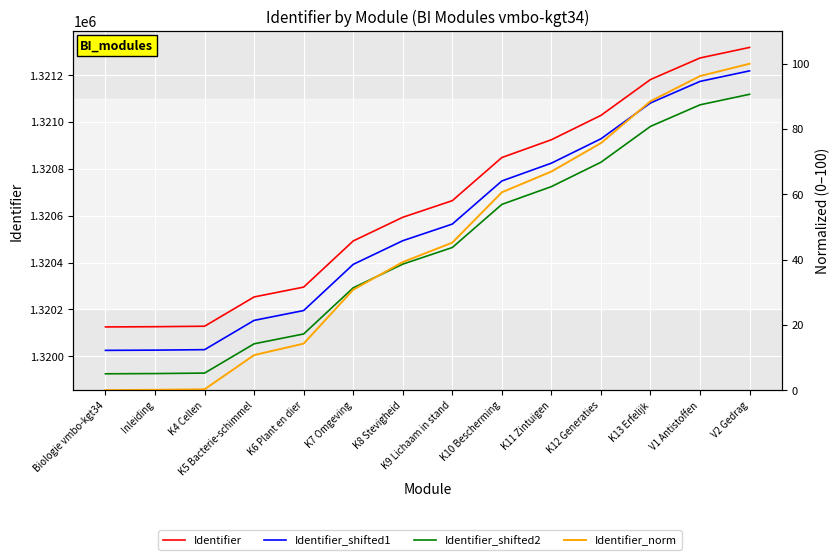

Which has a higher value, Biologie vmbo-kgt34 or V1 Antistoffen?

V1 Antistoffen